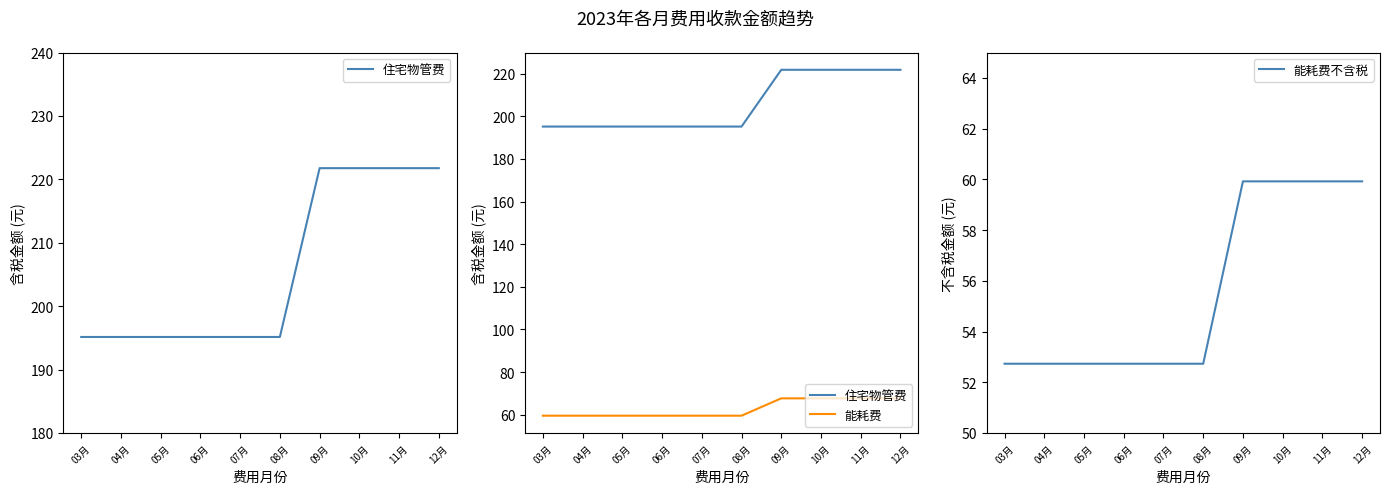

What is the sum of the 能耗费不含税 values at 12月 and 11月?

119.8